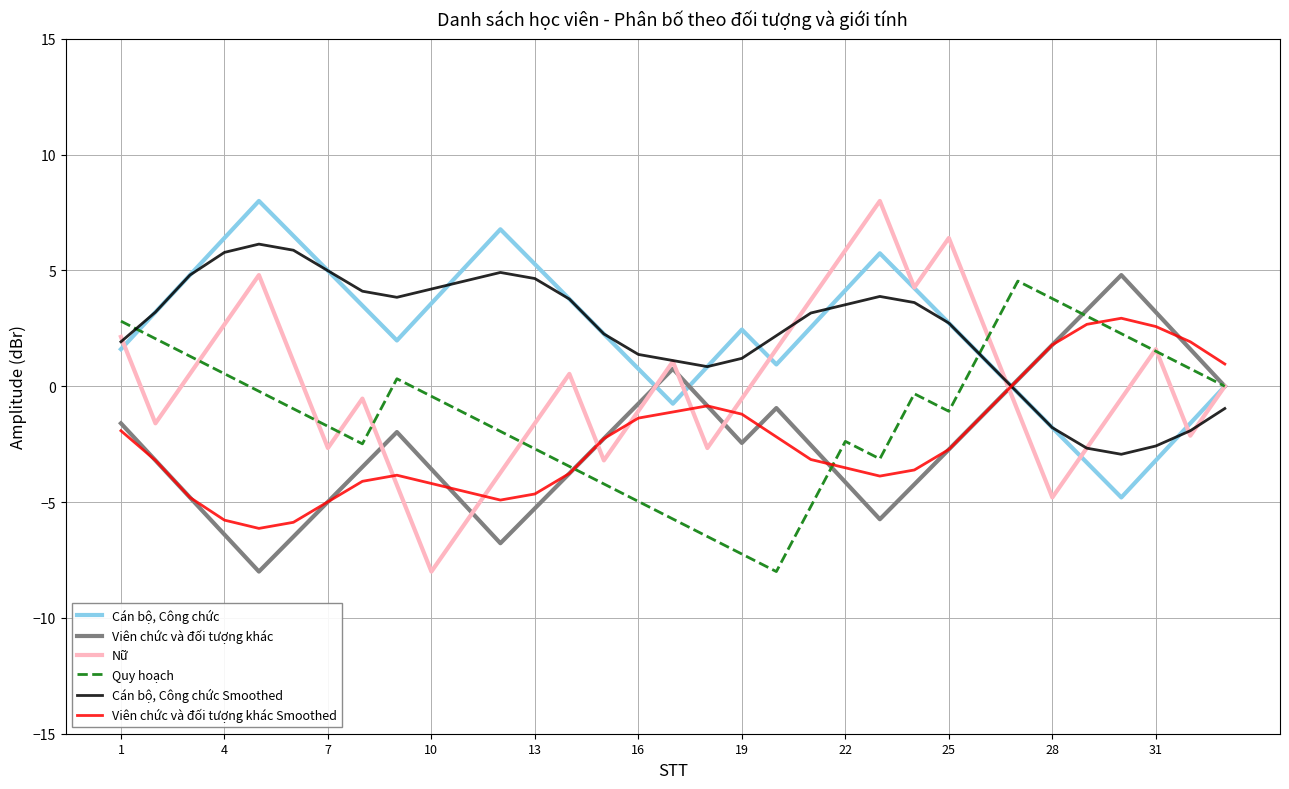

What is the maximum value shown in the chart?

8.0